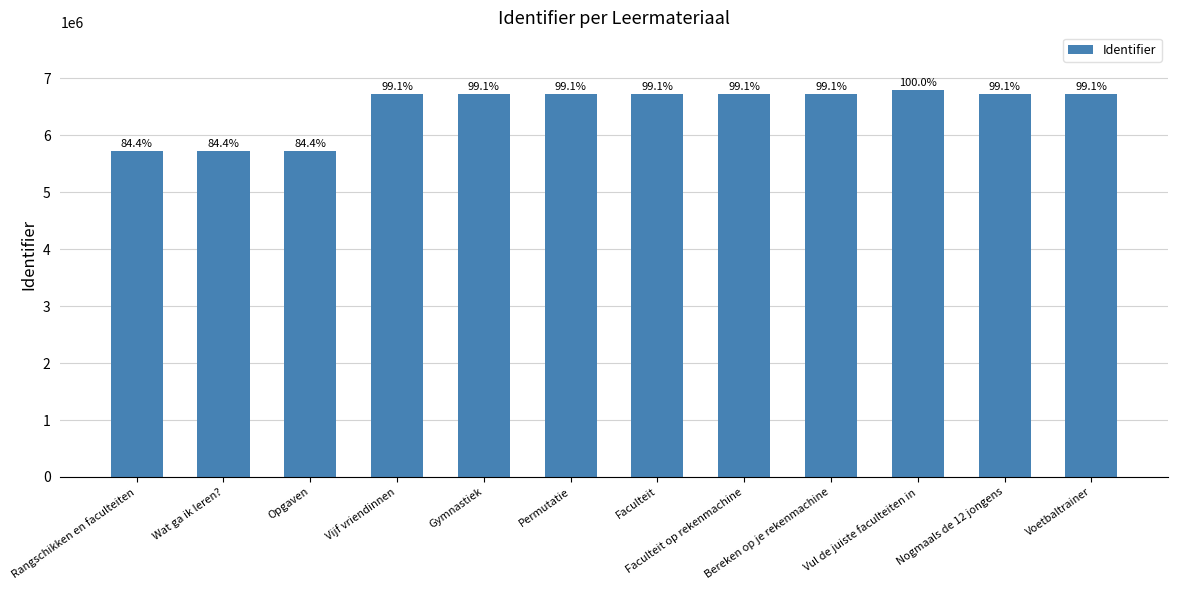

Which label corresponds to the largest value in the chart?

Vul de juiste faculteiten in